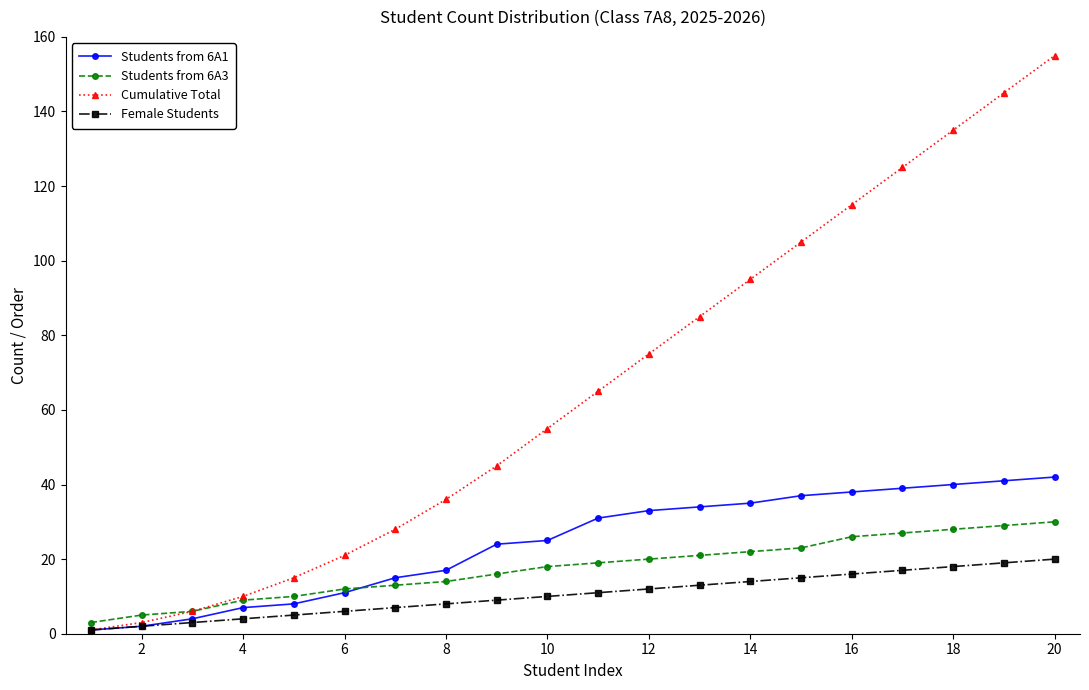

Which series has the widest spread of values?

Cumulative Total